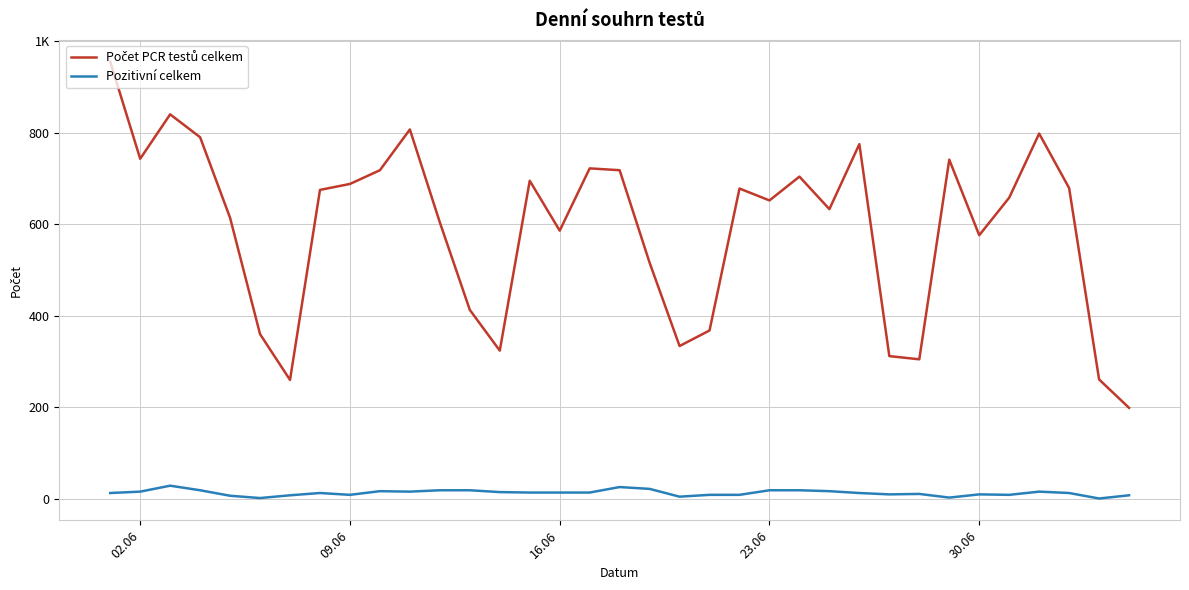

Does the chart have visible grid lines?

Yes